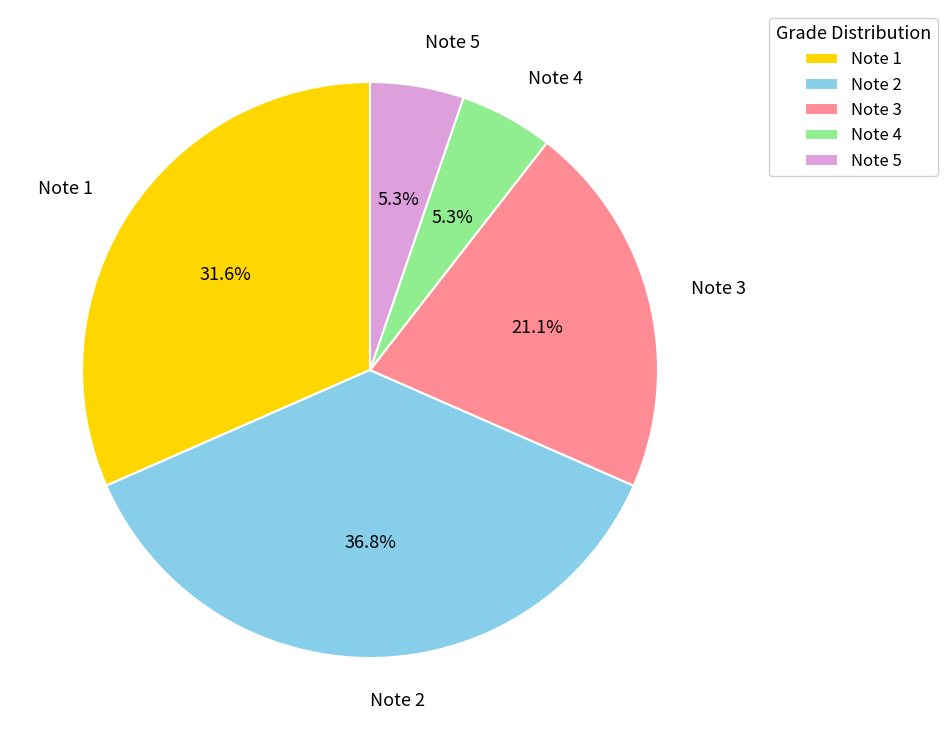

Does Note 3 represent more than half of the total?

No